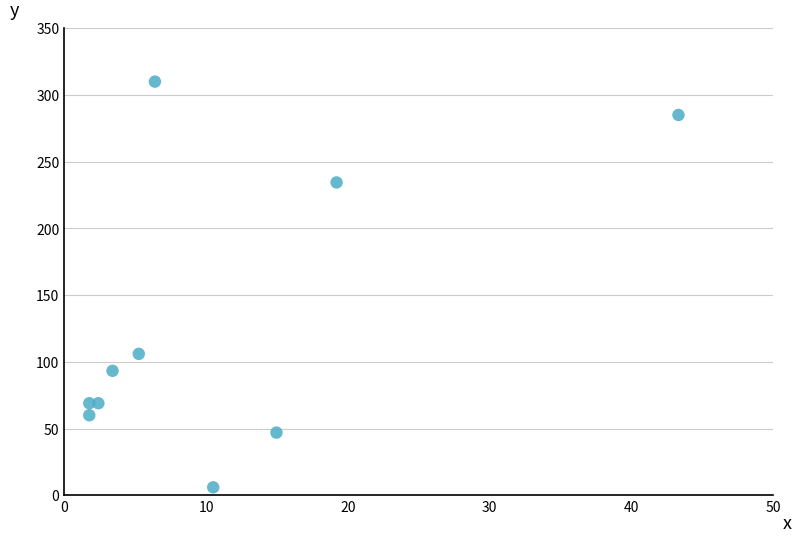

What is the average Y value?

128.0